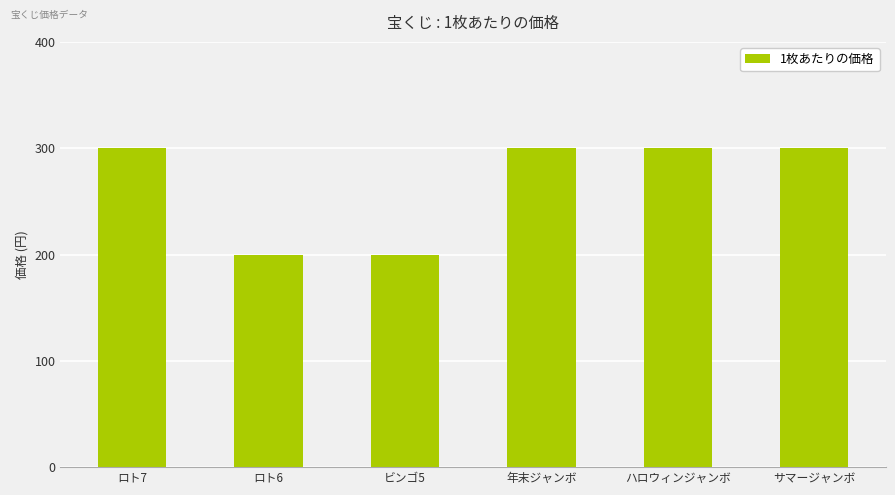

Reading right to left, what are all the values shown in this chart?

サマージャンボ=300	ハロウィンジャンボ=300	年末ジャンボ=300	ビンゴ5=200	ロト6=200	ロト7=300